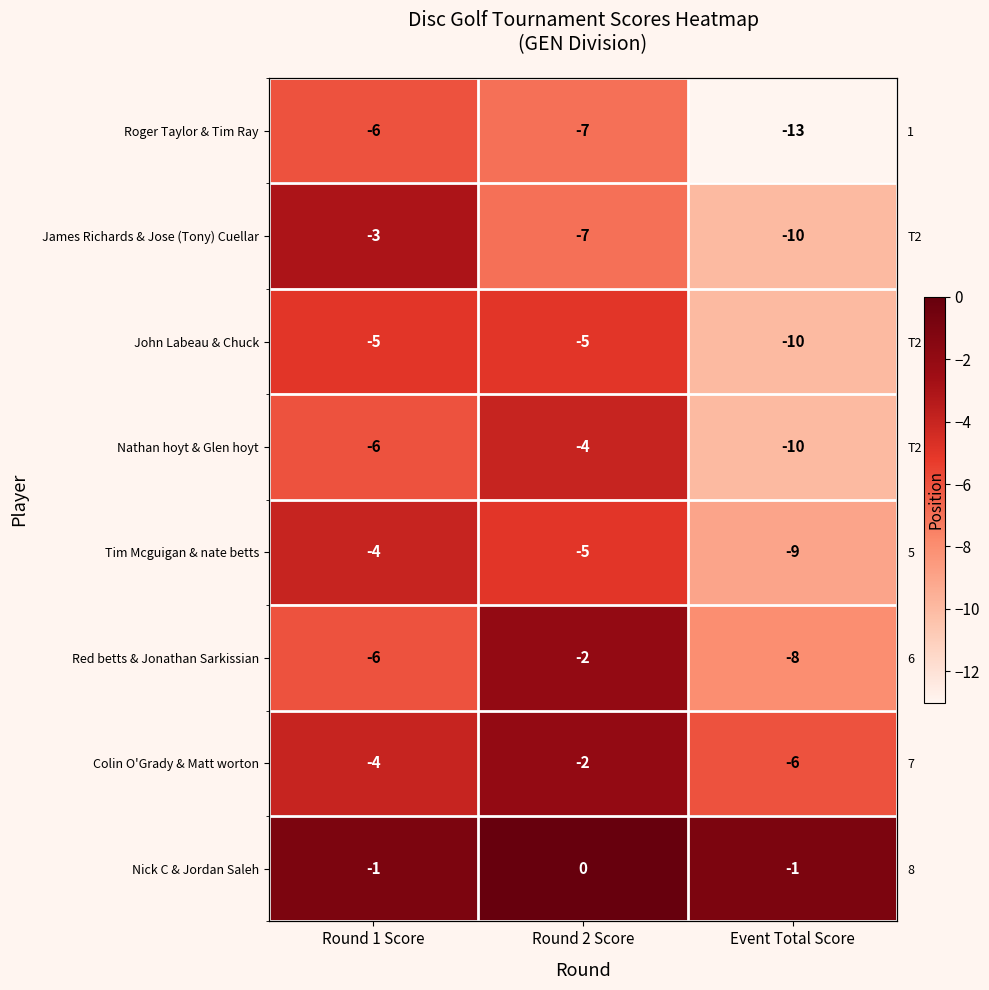

What is the difference between the maximum and minimum values in the Nick C & Jordan Saleh series?

1